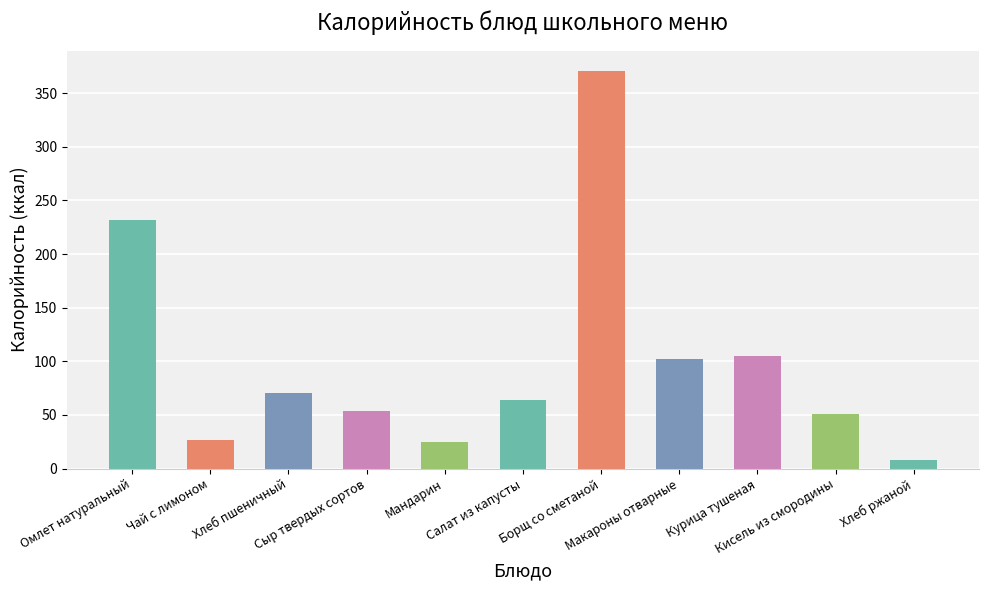

The value at Омлет натуральный is 301.7. True or false?

False